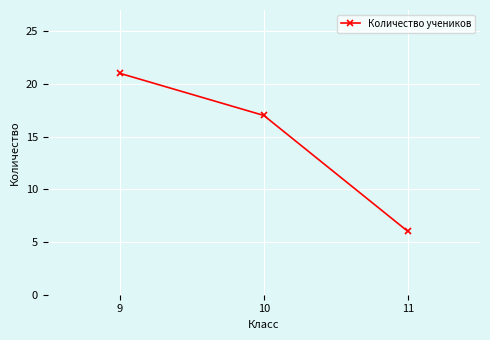

Is it true that the value at 9 is 21?

True